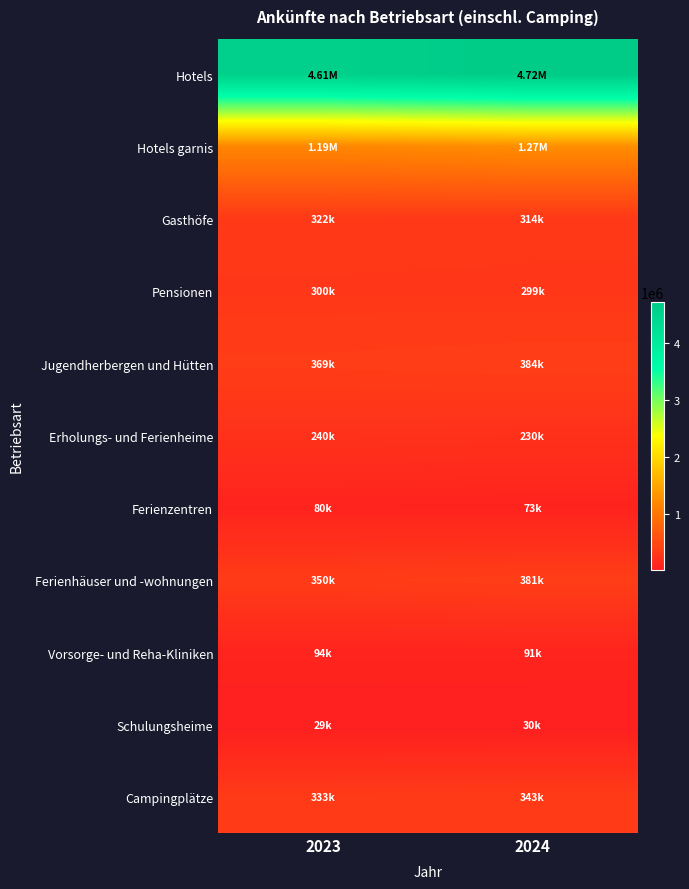

Between 2023 and 2024, which is larger?

2024